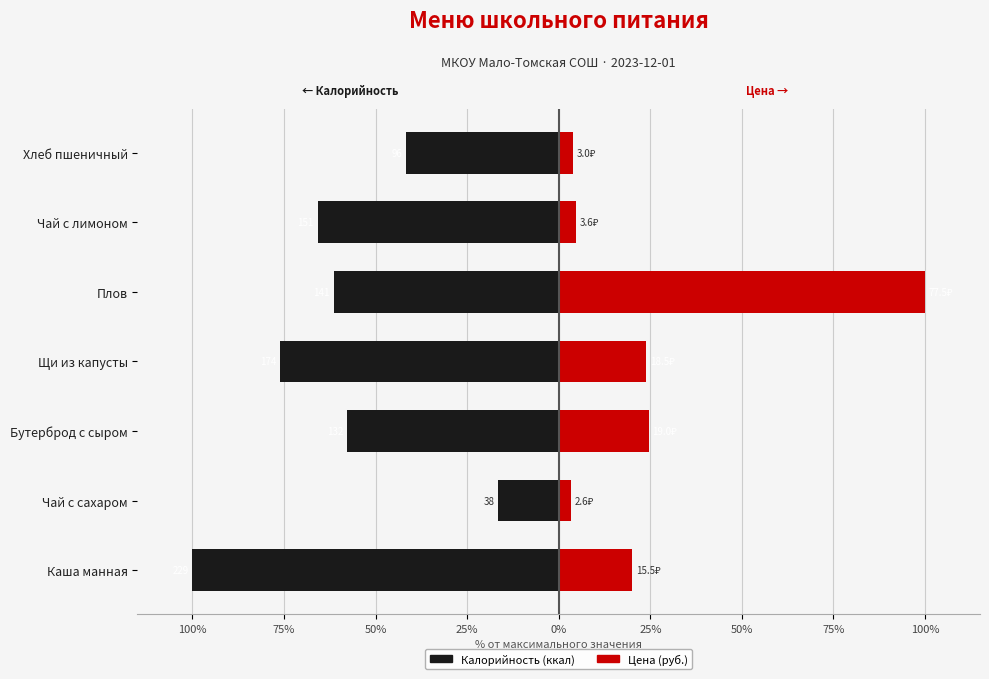

Rank the series at Чай с лимоном from highest to lowest value.

Цена (руб.), Калорийность (ккал)